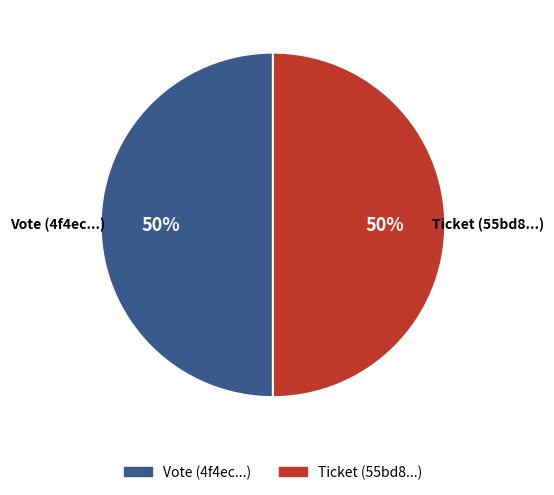

What is the ratio of the value at Ticket (55bd8...) to the value at Vote (4f4ec...)?

1.0